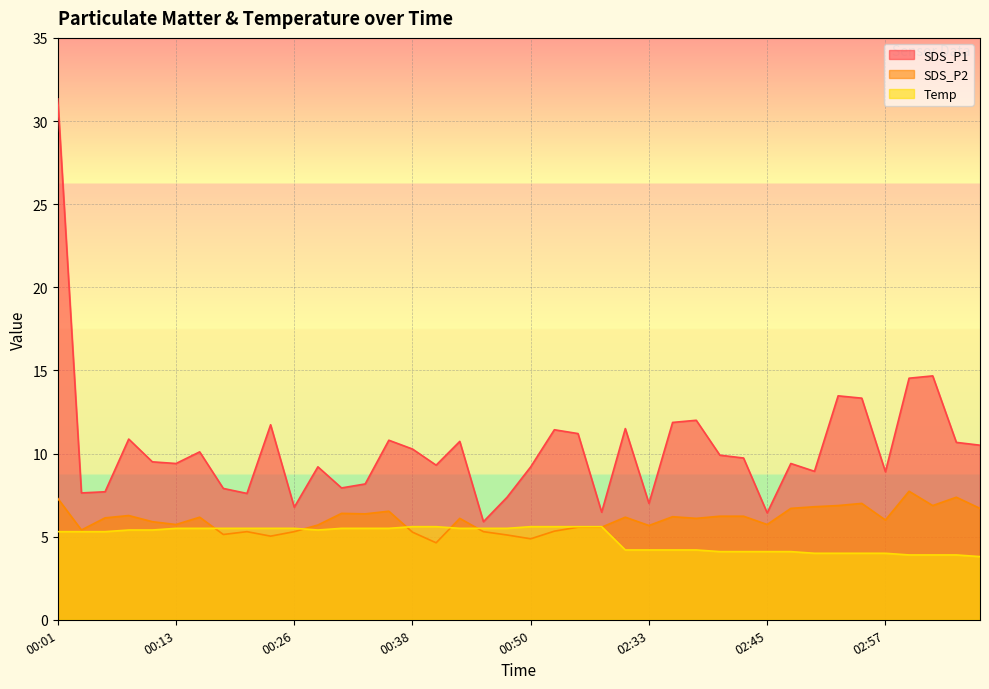

Is it true that SDS_P2 equals 6.2 at 02:35?

True